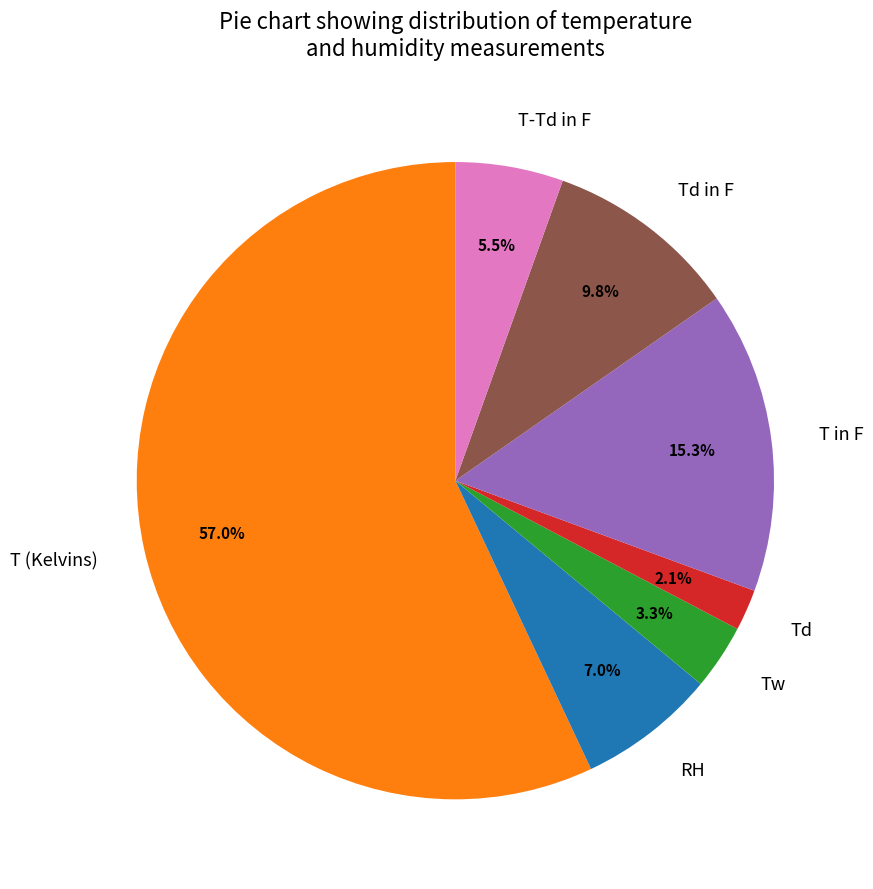

Count the number of slices in the pie.

7